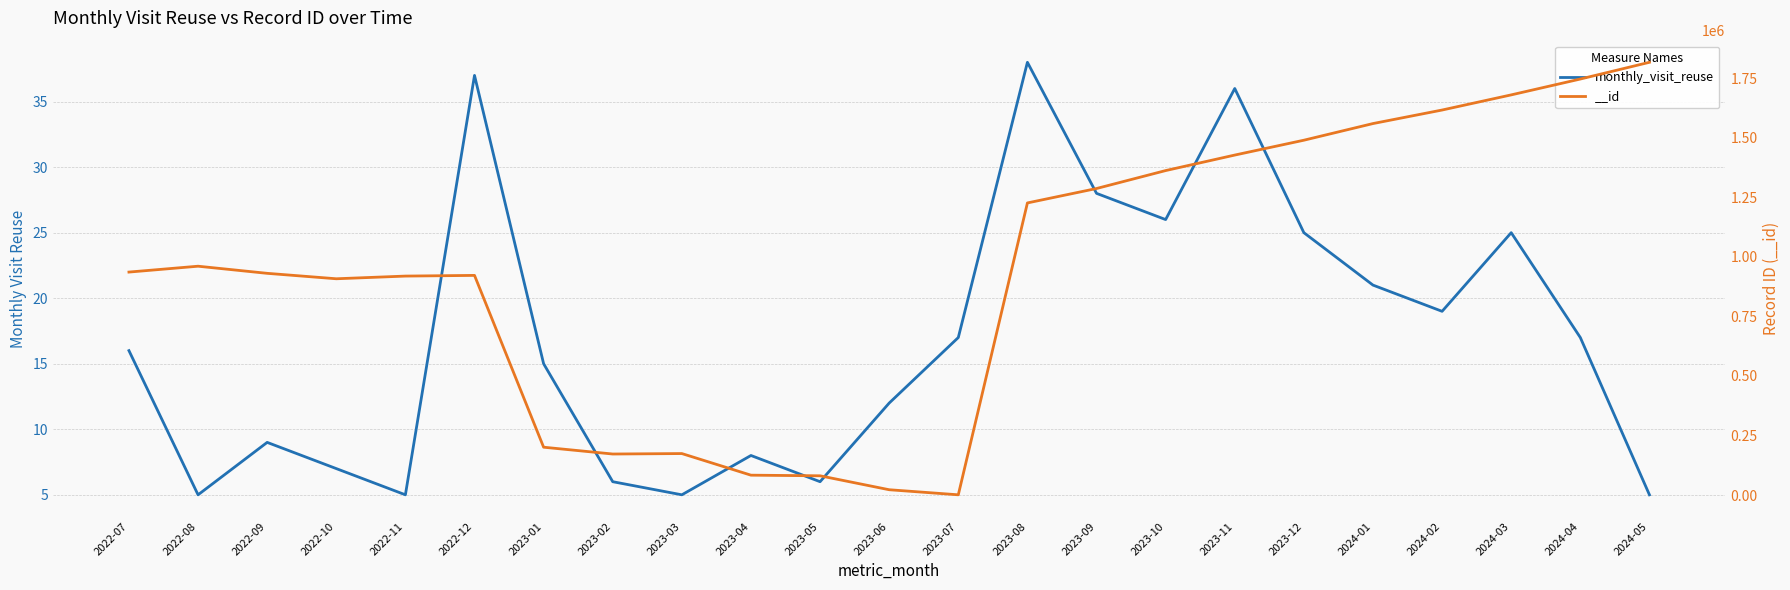

Rank the categories by value from lowest to highest.

2022-08, 2022-11, 2023-03, 2024-05, 2023-02, 2023-05, 2022-10, 2023-04, 2022-09, 2023-06, 2023-01, 2022-07, 2023-07, 2024-04, 2024-02, 2024-01, 2023-12, 2024-03, 2023-10, 2023-09, 2023-11, 2022-12, 2023-08